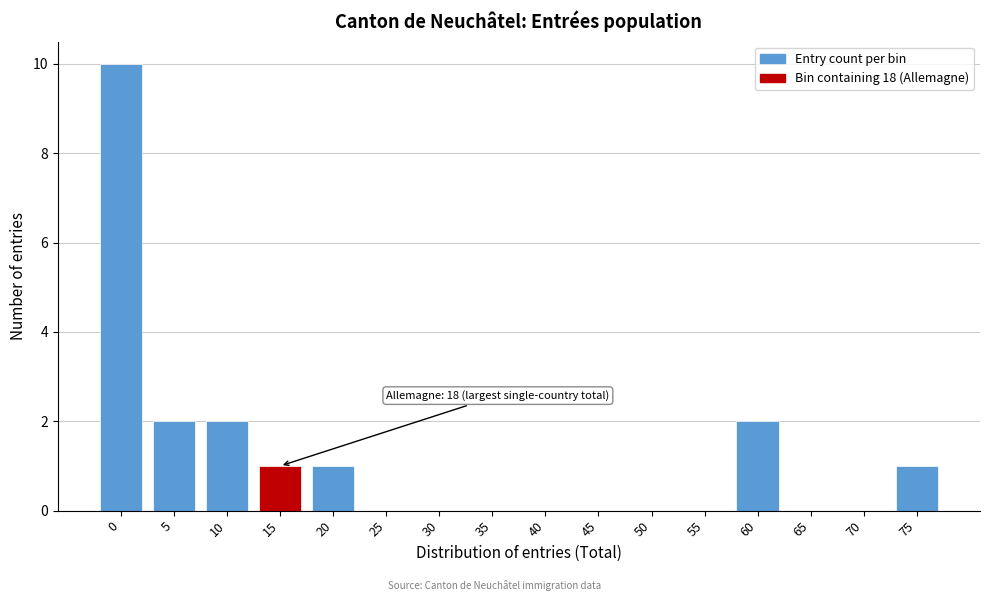

Reading right to left, what are all the values shown in this chart?

75=1	70=0	65=0	60=2	55=0	50=0	45=0	40=0	35=0	30=0	25=0	20=1	15=1	10=2	5=2	0=10